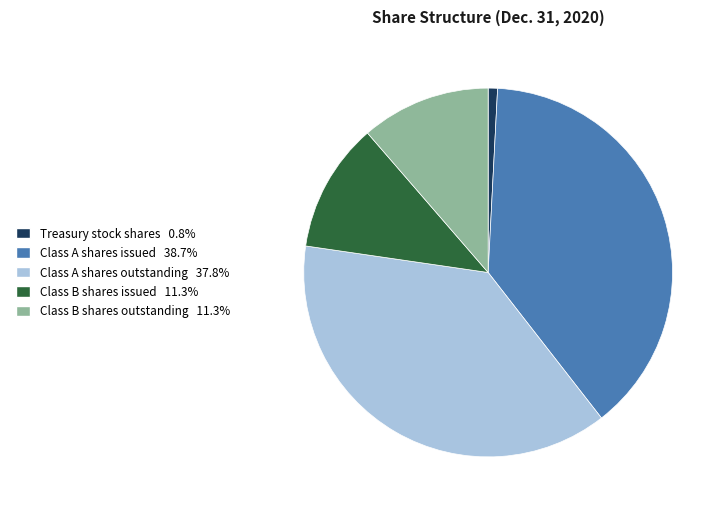

Between Class A shares outstanding and Class B shares outstanding, which is larger?

Class A shares outstanding